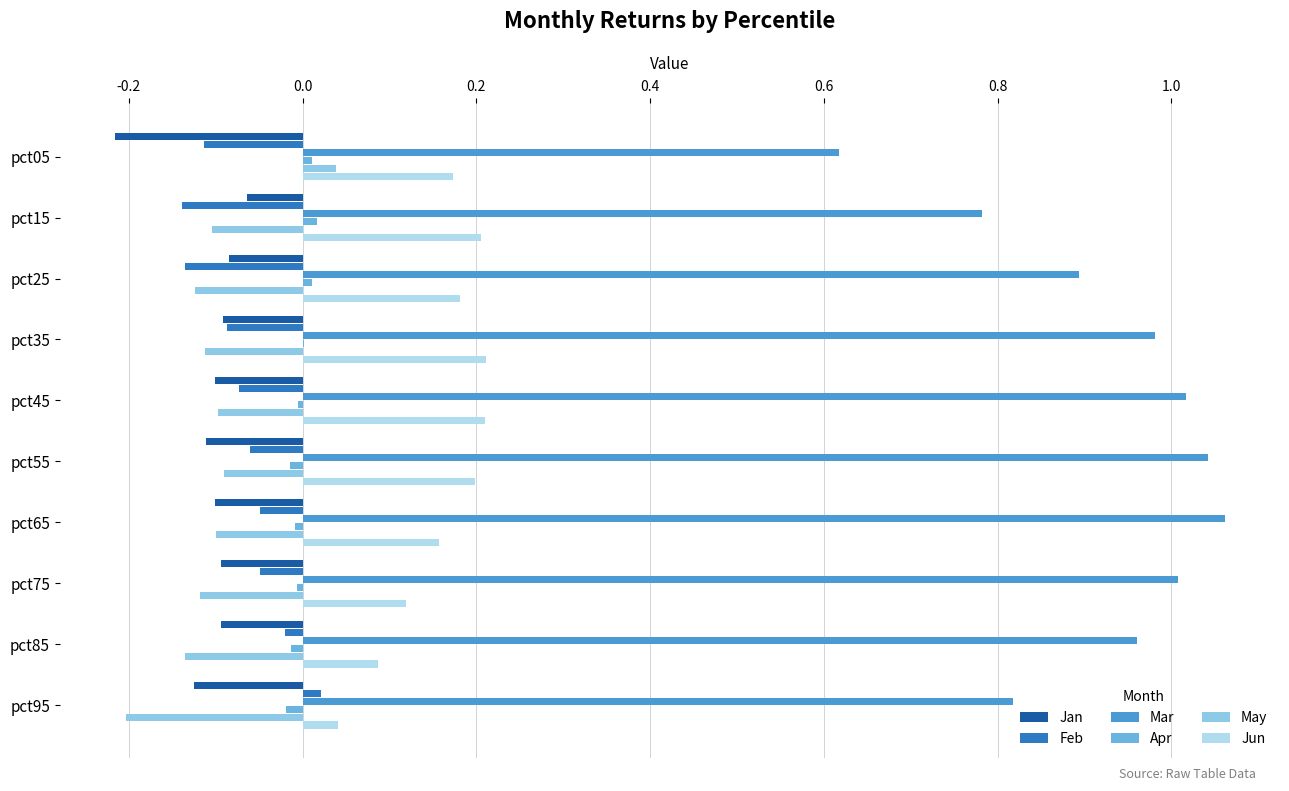

Is the value of Mar at pct75 greater than the value of Apr at pct95?

Yes